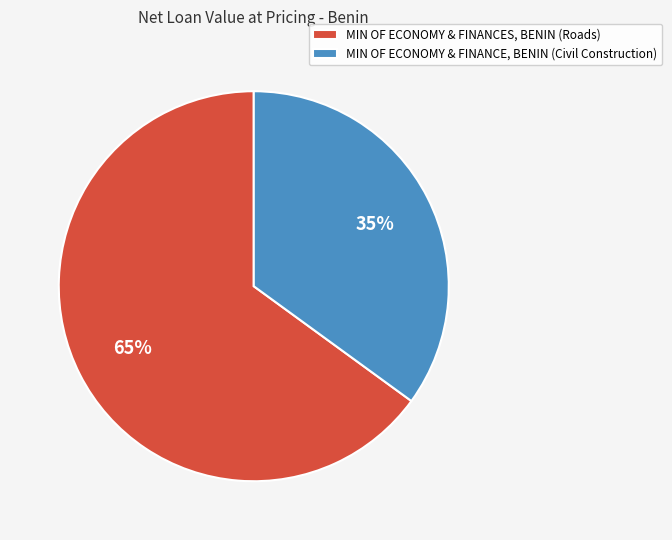

Does MIN OF ECONOMY & FINANCE, BENIN (Civil Construction) account for over 50% of the chart?

No